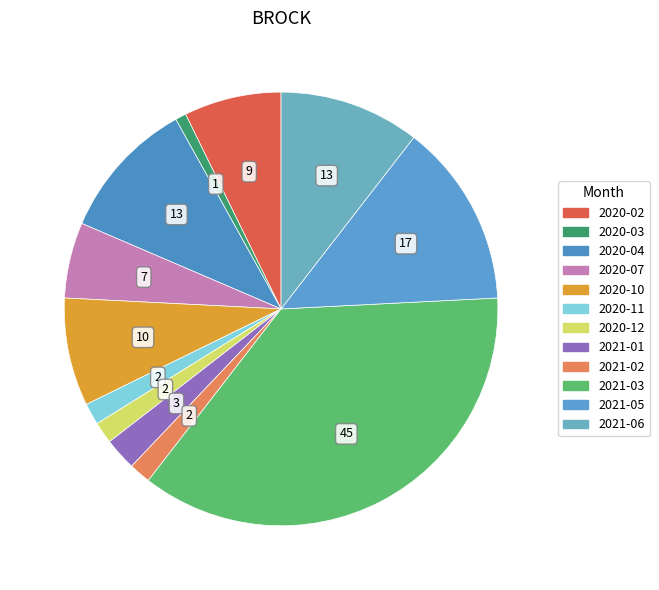

Rank the categories by value from highest to lowest.

2021-03, 2021-05, 2020-04, 2021-06, 2020-10, 2020-02, 2020-07, 2021-01, 2020-11, 2020-12, 2021-02, 2020-03